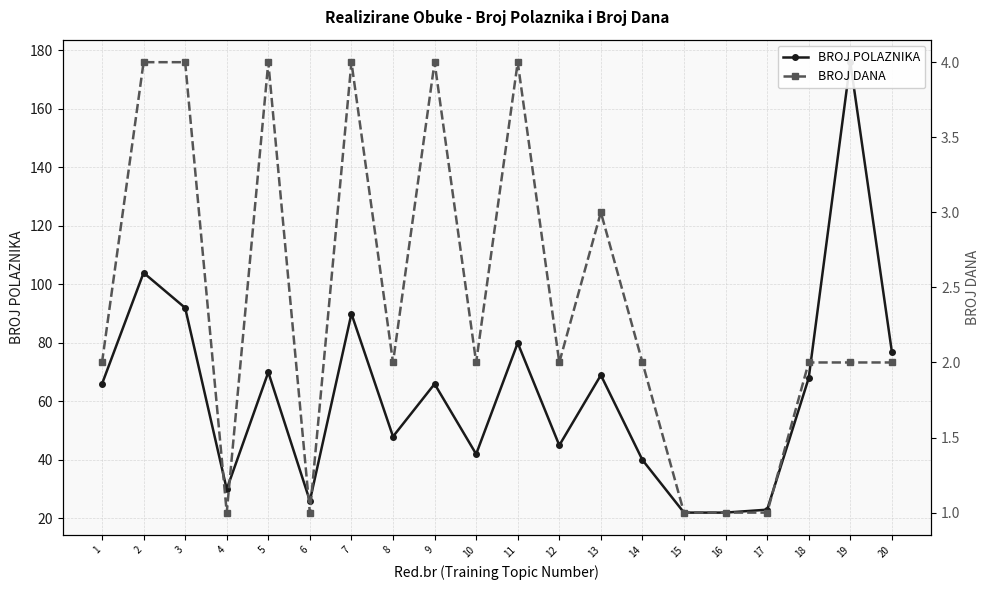

What is the value of the BROJ POLAZNIKA point at the 3rd from the left?

92